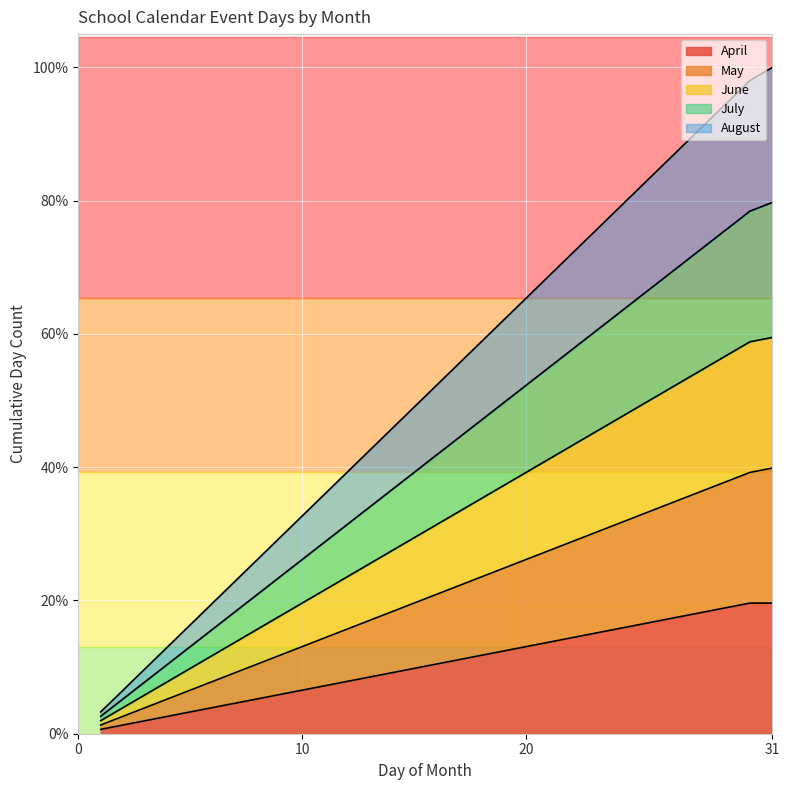

What is the highest value of the August series?

122